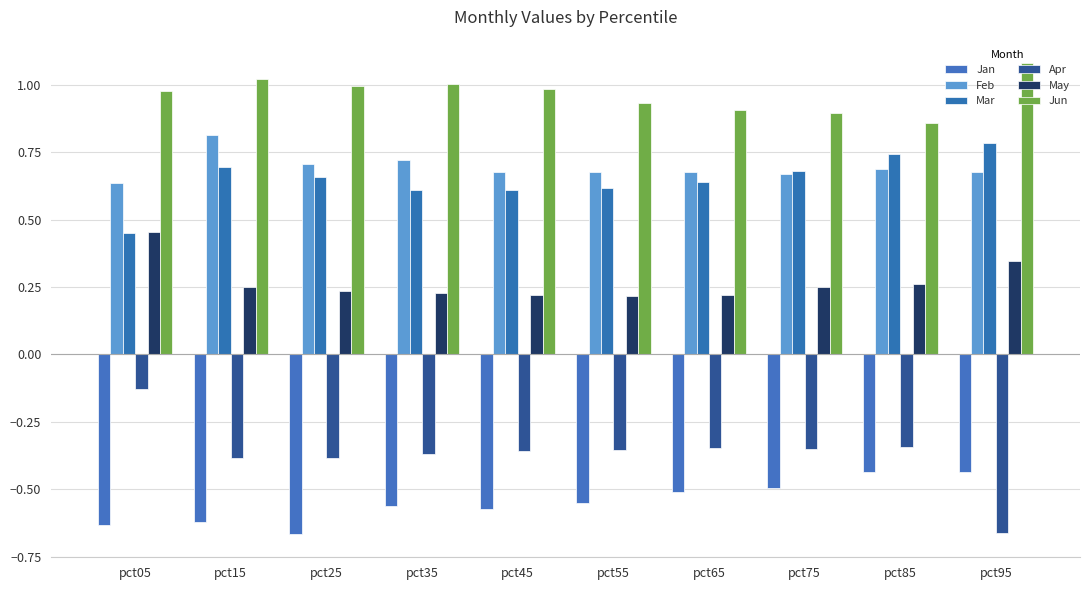

Reading right to left, list all the values displayed in this chart.

Jan: pct95=-0.4	pct85=-0.4	pct75=-0.5	pct65=-0.5	pct55=-0.6	pct45=-0.6	pct35=-0.6	pct25=-0.7	pct15=-0.6	pct05=-0.6
Feb: pct95=0.7	pct85=0.7	pct75=0.7	pct65=0.7	pct55=0.7	pct45=0.7	pct35=0.7	pct25=0.7	pct15=0.8	pct05=0.6
Mar: pct95=0.8	pct85=0.7	pct75=0.7	pct65=0.6	pct55=0.6	pct45=0.6	pct35=0.6	pct25=0.7	pct15=0.7	pct05=0.5
Apr: pct95=-0.7	pct85=-0.3	pct75=-0.4	pct65=-0.3	pct55=-0.4	pct45=-0.4	pct35=-0.4	pct25=-0.4	pct15=-0.4	pct05=-0.1
May: pct95=0.3	pct85=0.3	pct75=0.3	pct65=0.2	pct55=0.2	pct45=0.2	pct35=0.2	pct25=0.2	pct15=0.3	pct05=0.5
Jun: pct95=1.1	pct85=0.9	pct75=0.9	pct65=0.9	pct55=0.9	pct45=1.0	pct35=1.0	pct25=1.0	pct15=1.0	pct05=1.0